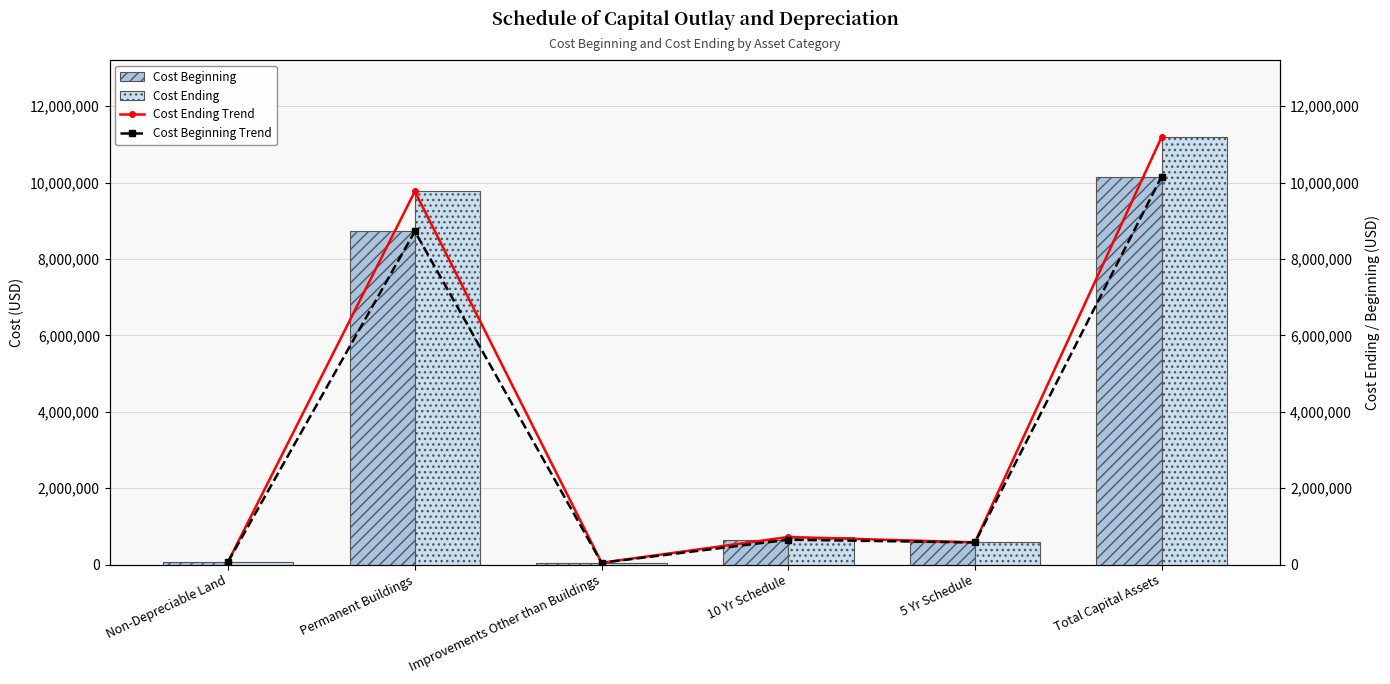

Reading left to right, what are all the values shown in this chart?

Cost Beginning: 77500	8722564	46105	650282	577973	10158040
Cost Ending: 77500	9768019	46105	721055	581034	11193713
Cost Ending Trend: 77500	9768019	46105	721055	581034	11193713
Cost Beginning Trend: 77500	8722564	46105	650282	577973	10158040